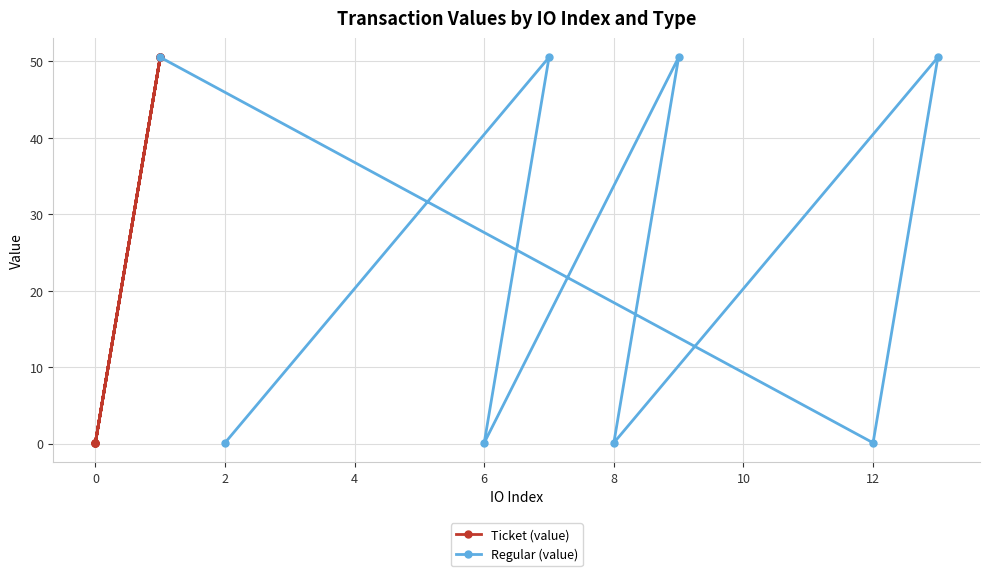

What is the maximum value for Regular (value)?

50.6